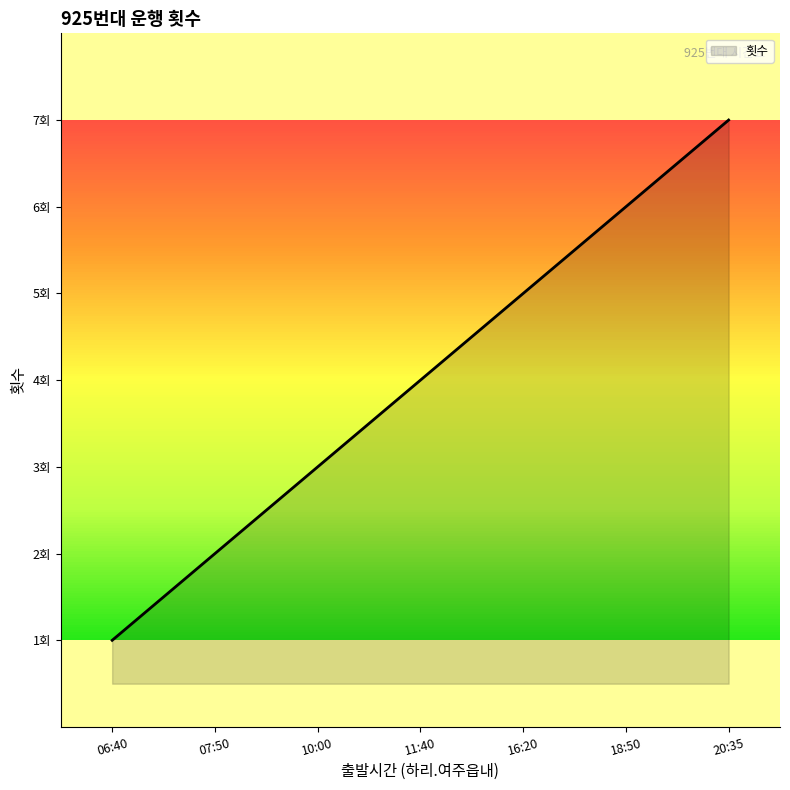

Which label corresponds to the largest value in the chart?

20:35